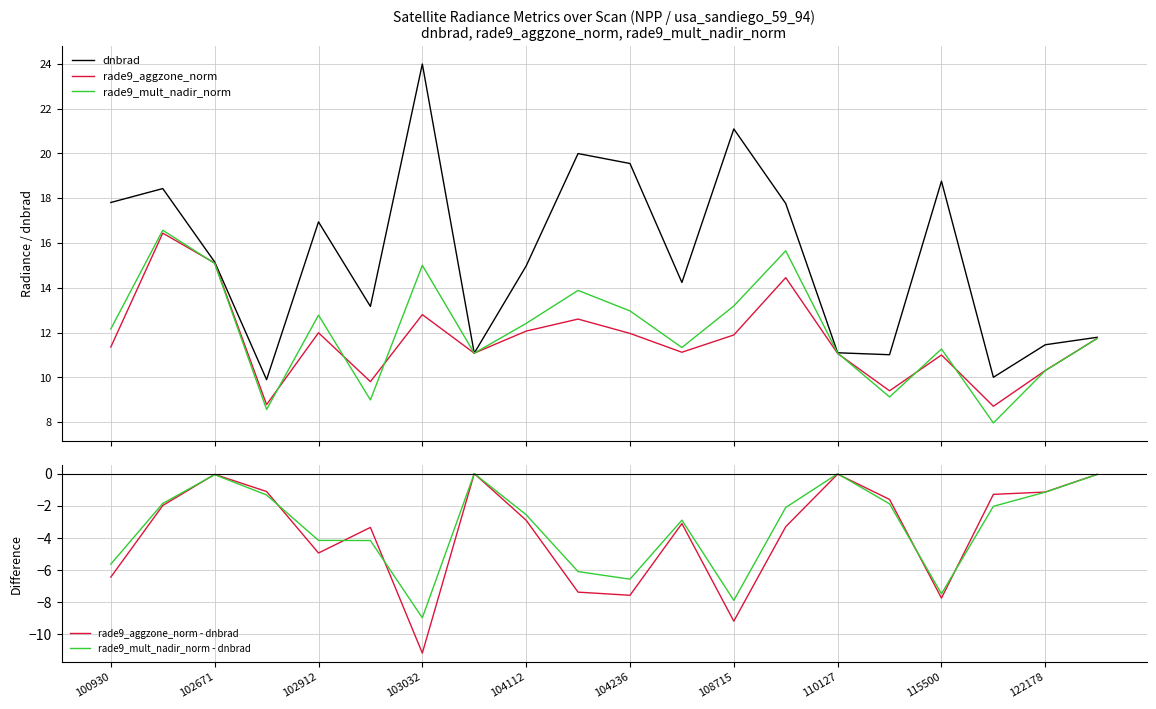

At which category does rade9_aggzone_norm - dnbrad reach its first local peak?

102671